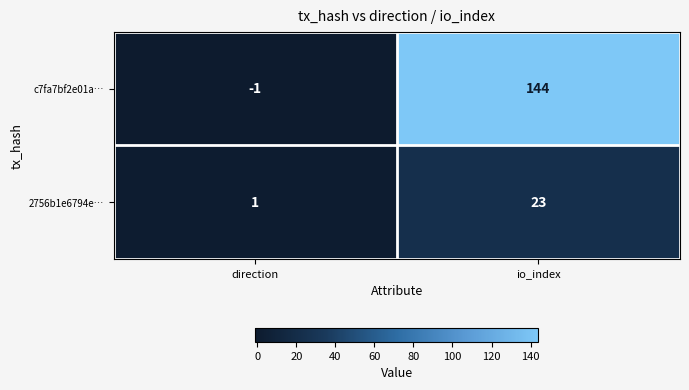

At which category is the sum across all series the highest?

io_index